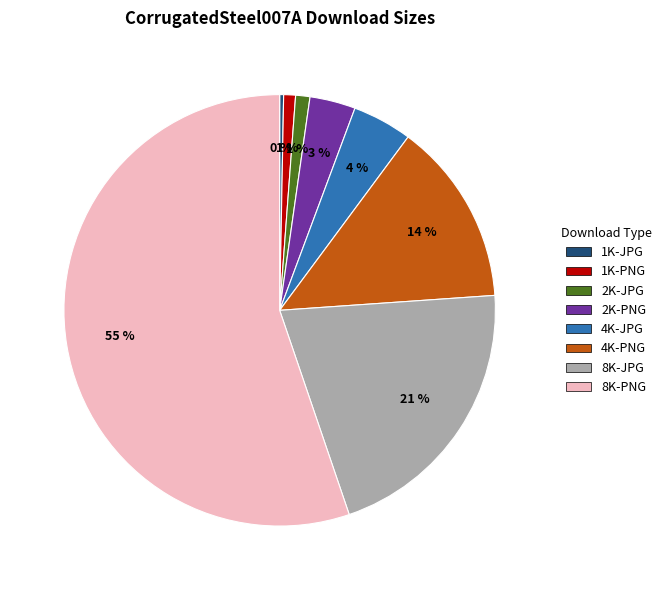

To the nearest percent, what portion does 2K-JPG represent?

1%